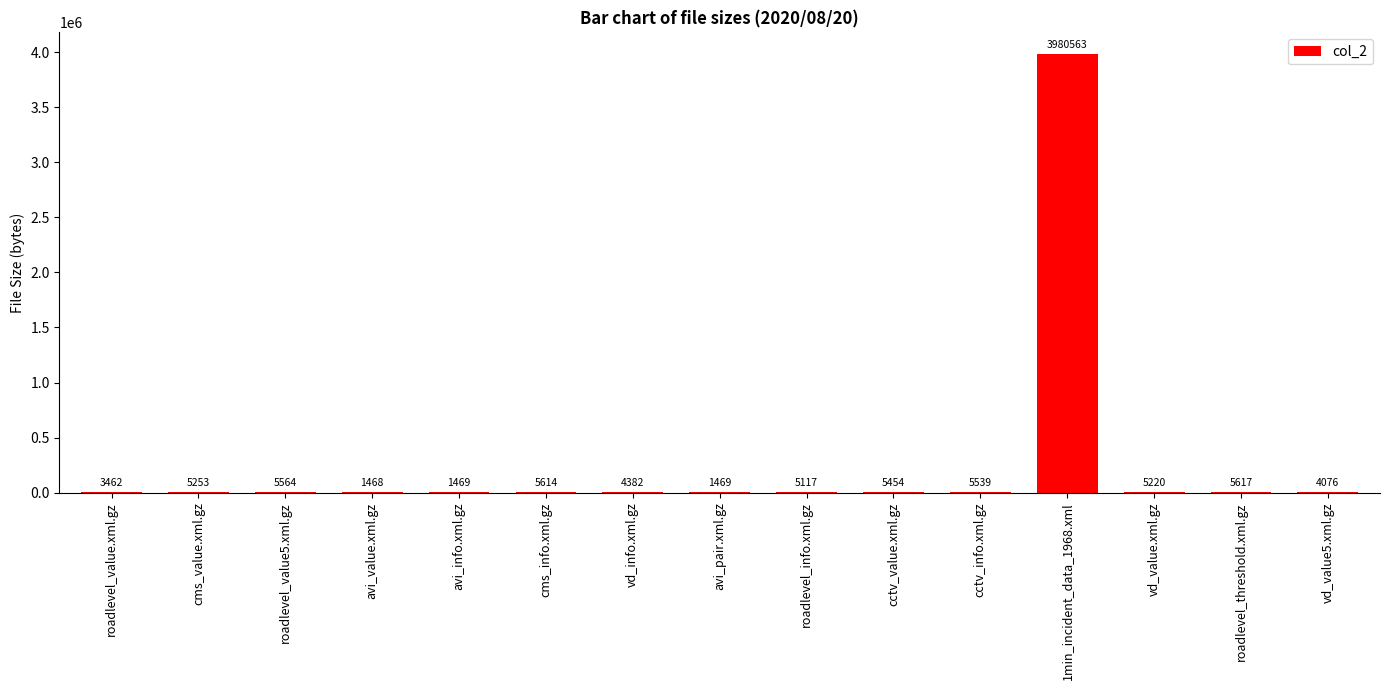

Which category has the highest value across all series?

1min_incident_data_1968.xml